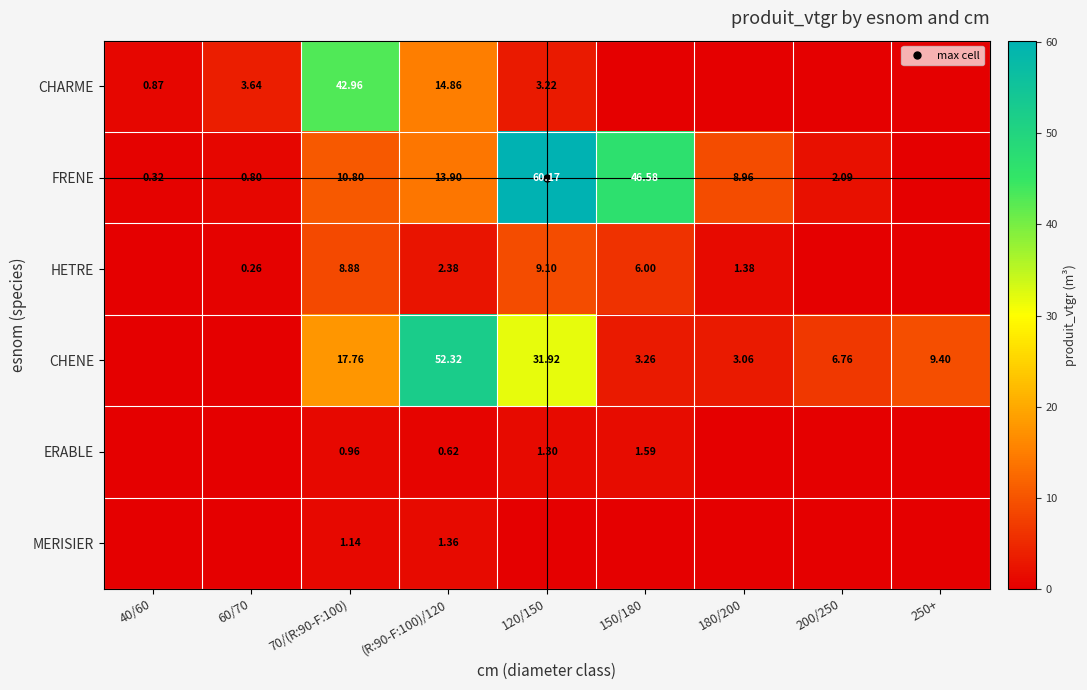

What is the average value of the MERISIER series?

0.3